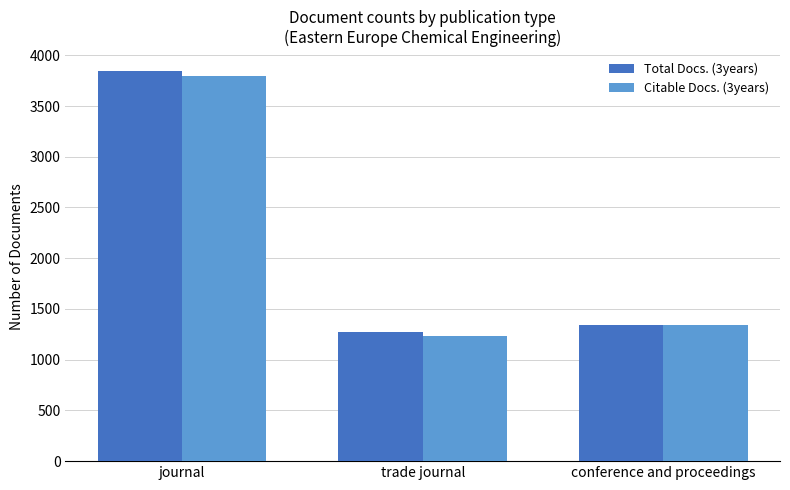

Which series has the largest range (max minus min)?

Total Docs. (3years)